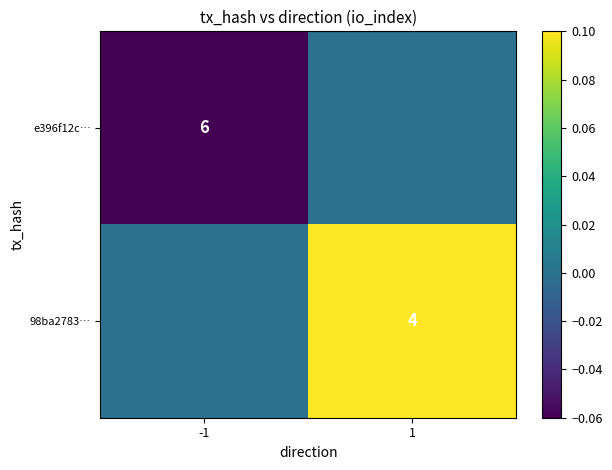

Is the value of 98ba2783… at 1 greater than the value of e396f12c… at -1?

No